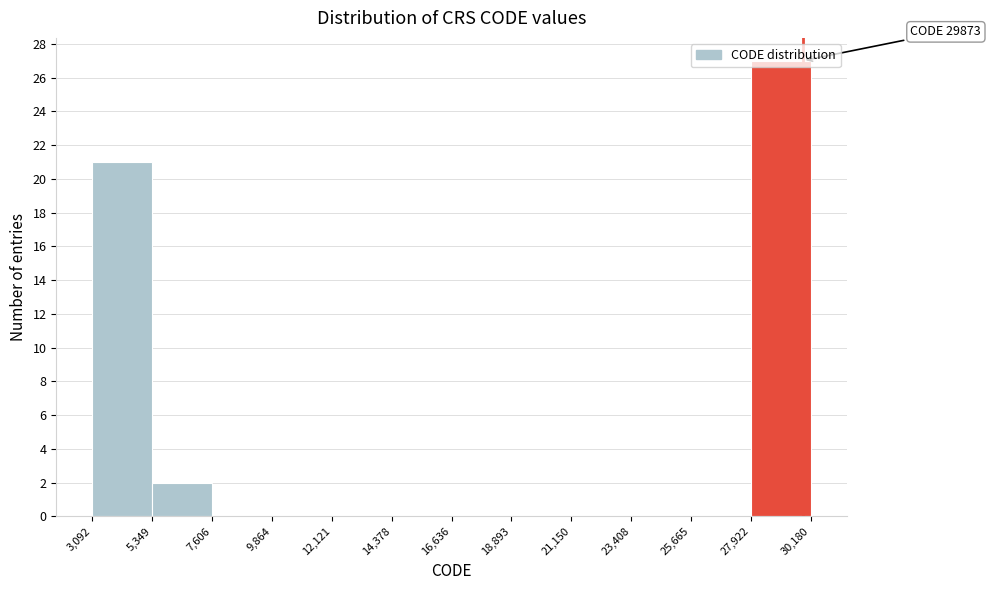

Which range on the x-axis has the tallest bar?

27,922 to 30,180